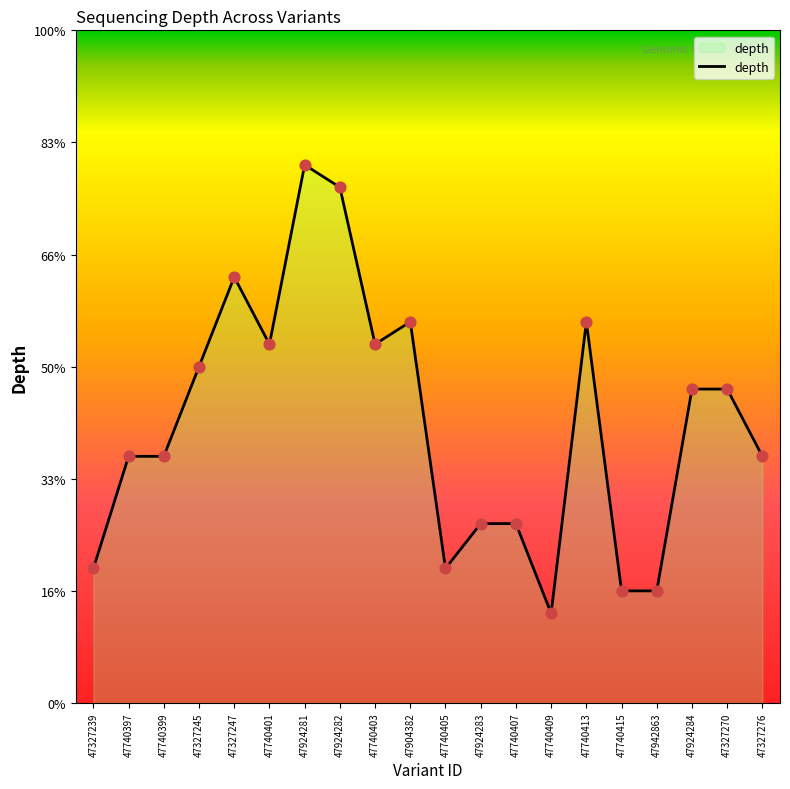

Is this an area chart (filled region under the line)?

Yes